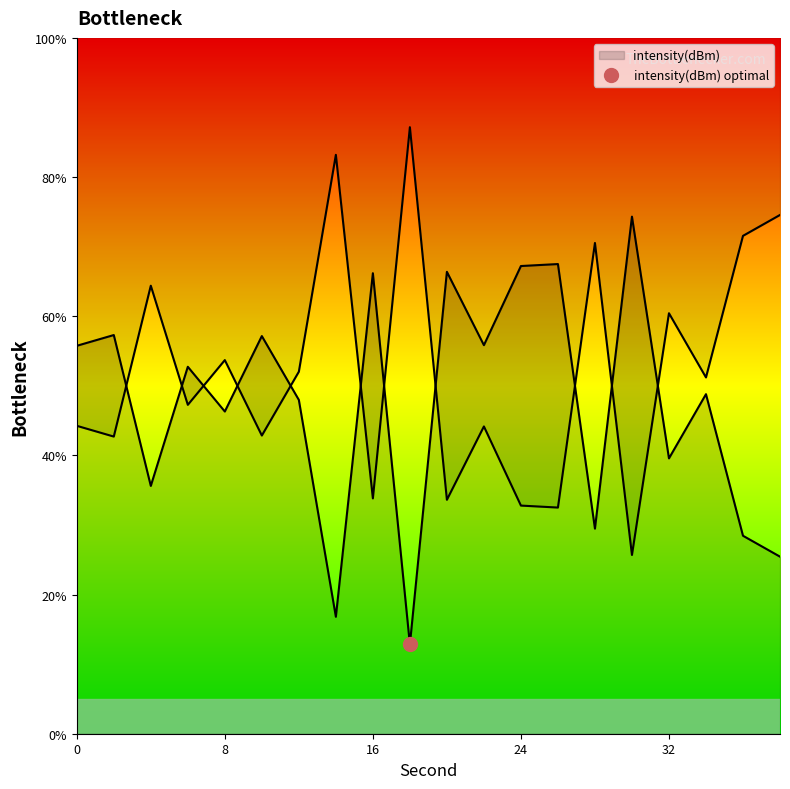

Where is the first local maximum?

4